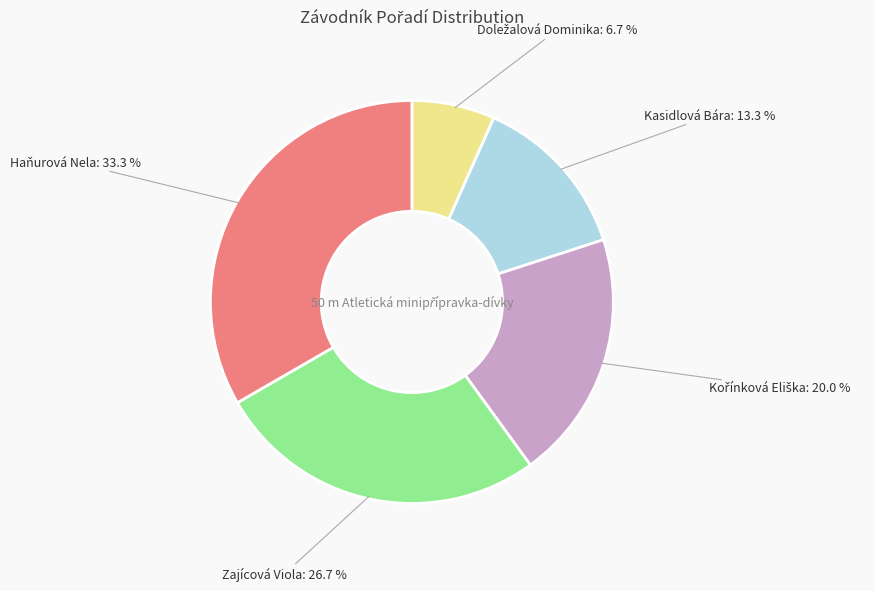

Does any single category account for the majority?

No